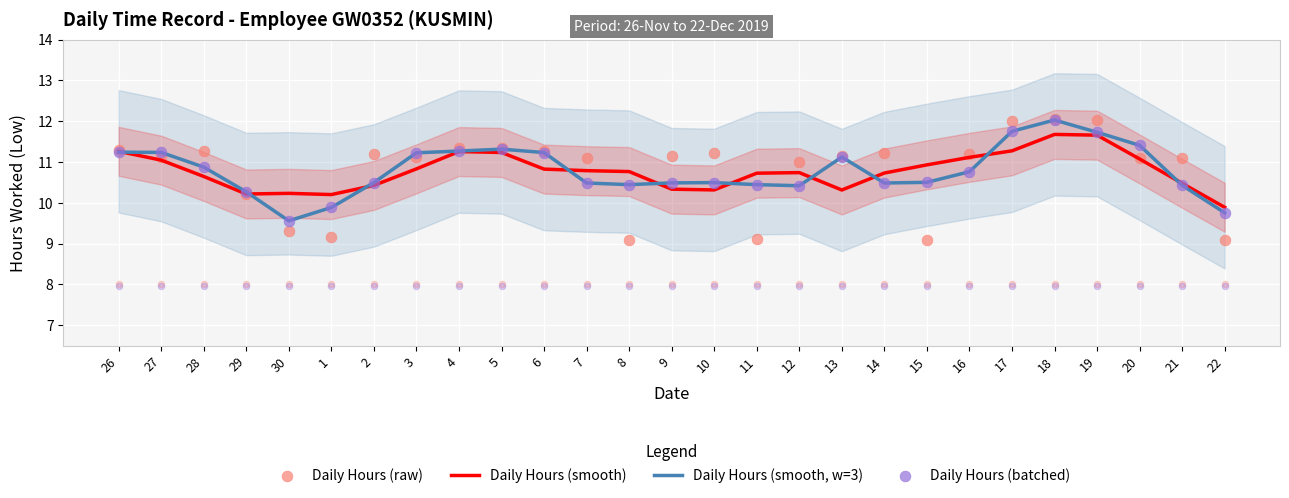

Which series reaches the maximum Y coordinate?

Daily Hours (raw)